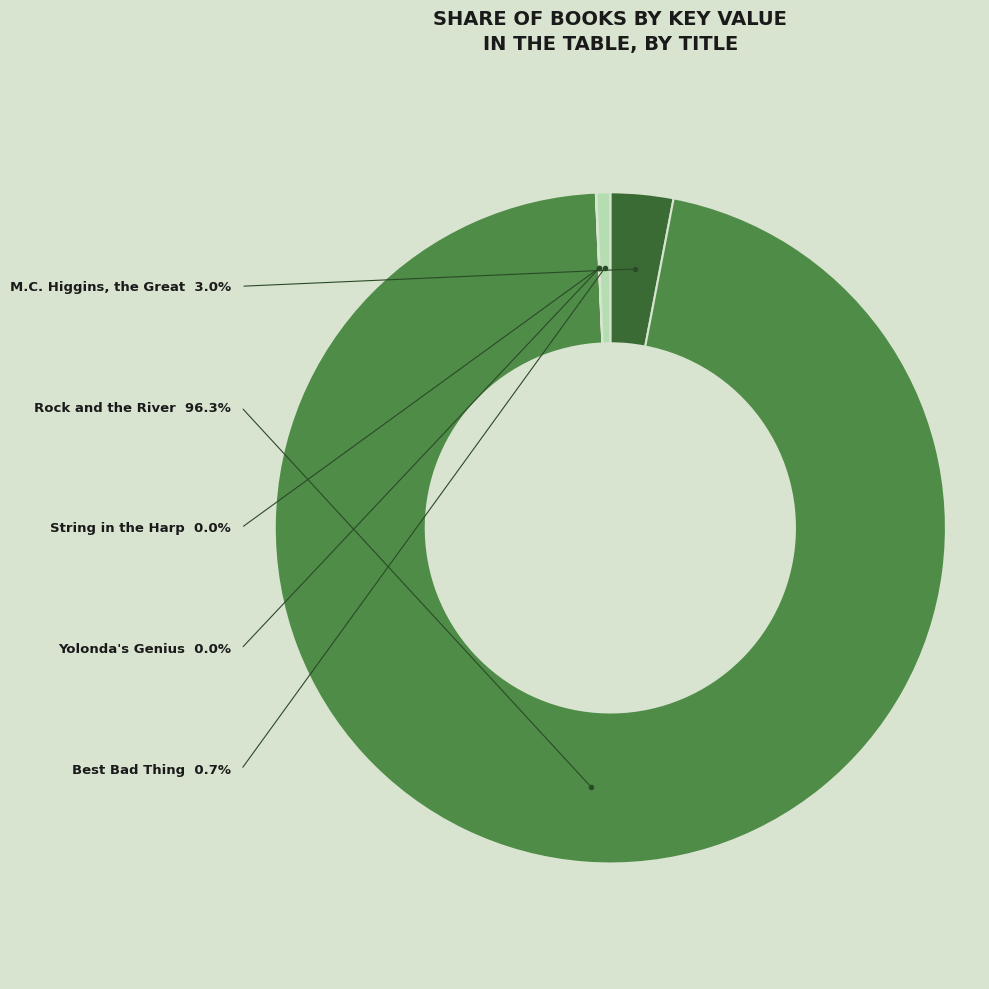

The M.C. Higgins, the Great slice represents 3% of the pie. True or false?

True